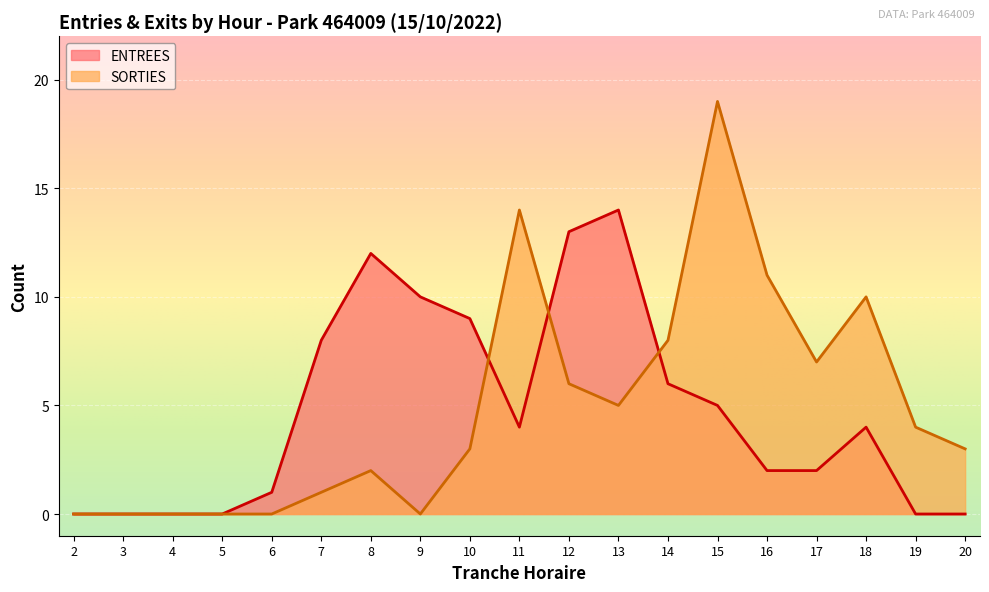

Reading left to right, extract all data points from this chart.

ENTREES: 2=0	3=0	4=0	5=0	6=1	7=8	8=12	9=10	10=9	11=4	12=13	13=14	14=6	15=5	16=2	17=2	18=4	19=0	20=0
SORTIES: 2=0	3=0	4=0	5=0	6=0	7=1	8=2	9=0	10=3	11=14	12=6	13=5	14=8	15=19	16=11	17=7	18=10	19=4	20=3